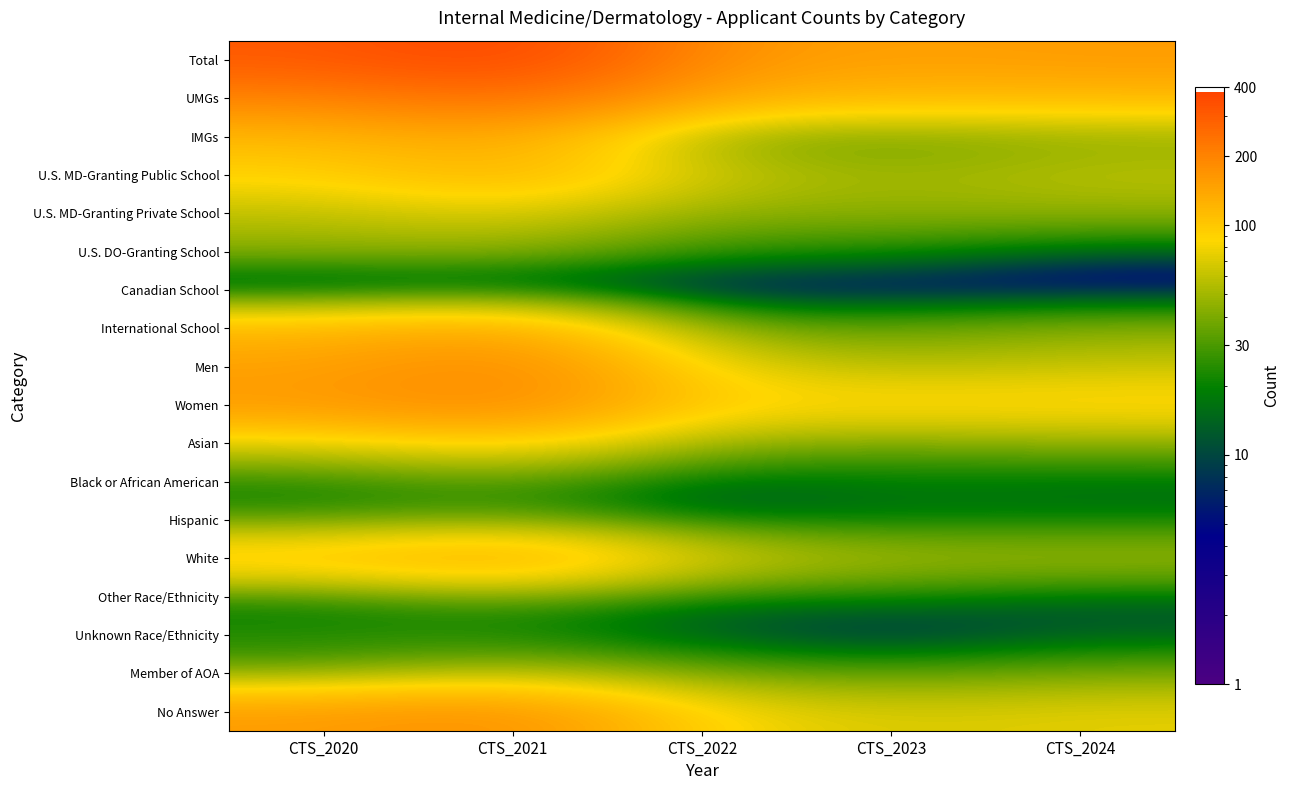

Which series has the largest total across all categories?

Total